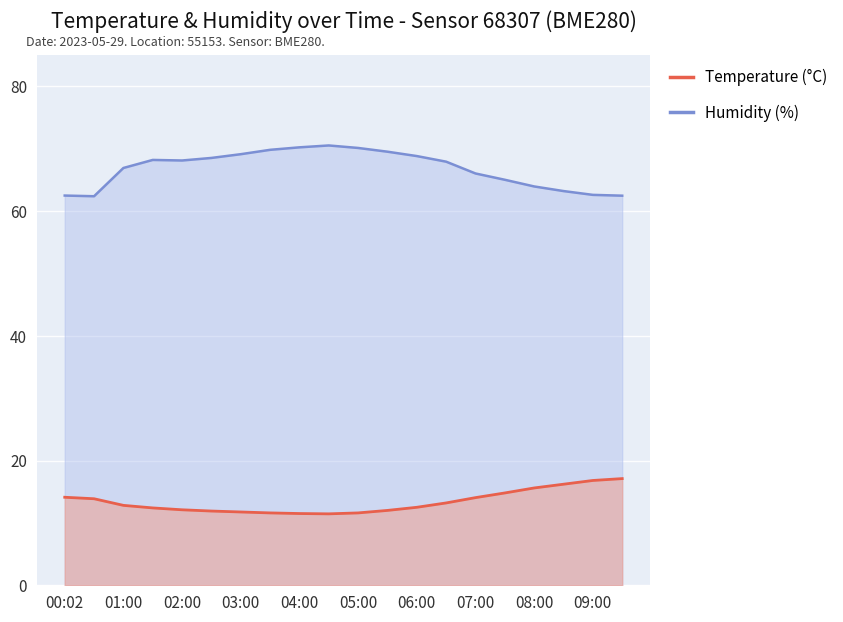

How many distinct data groups are displayed?

2